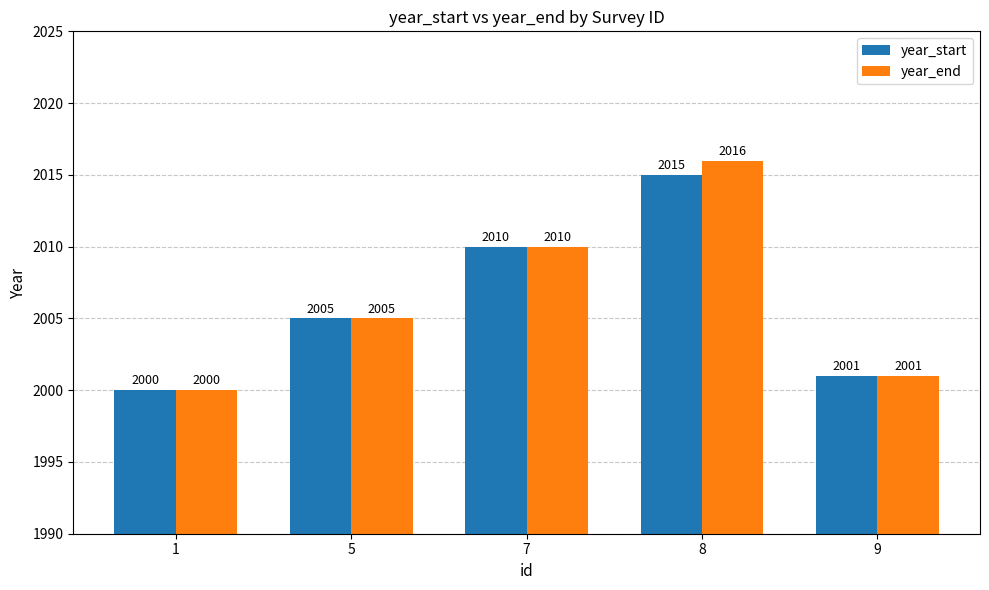

How many groups of bars are there?

5